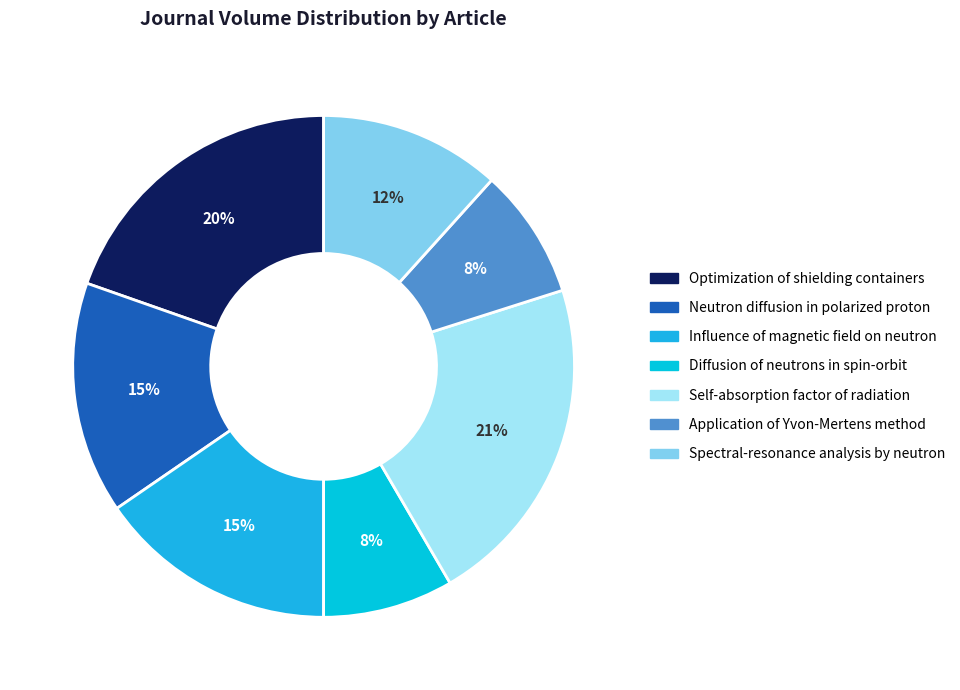

What percentage is the Spectral-resonance analysis by neutron slice, to the nearest percent?

12%